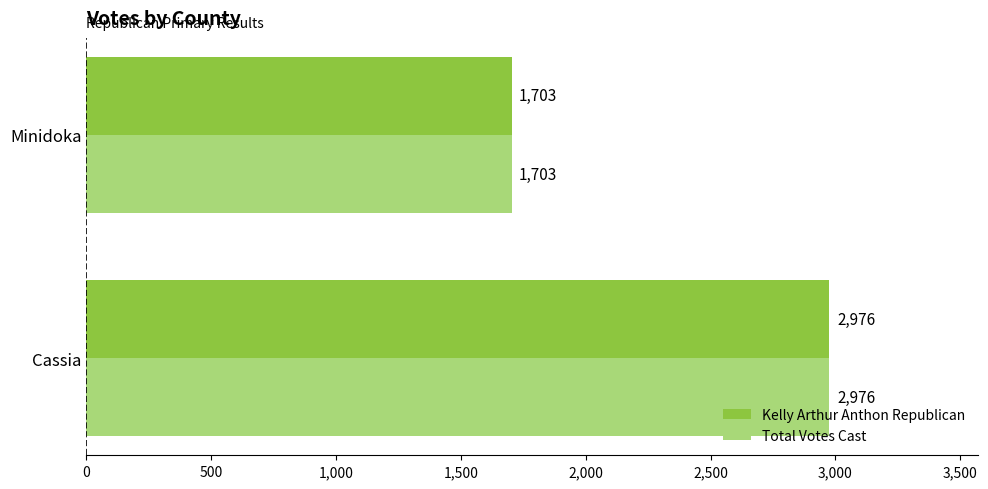

What are all the series names shown in the legend?

Kelly Arthur Anthon Republican, Total Votes Cast